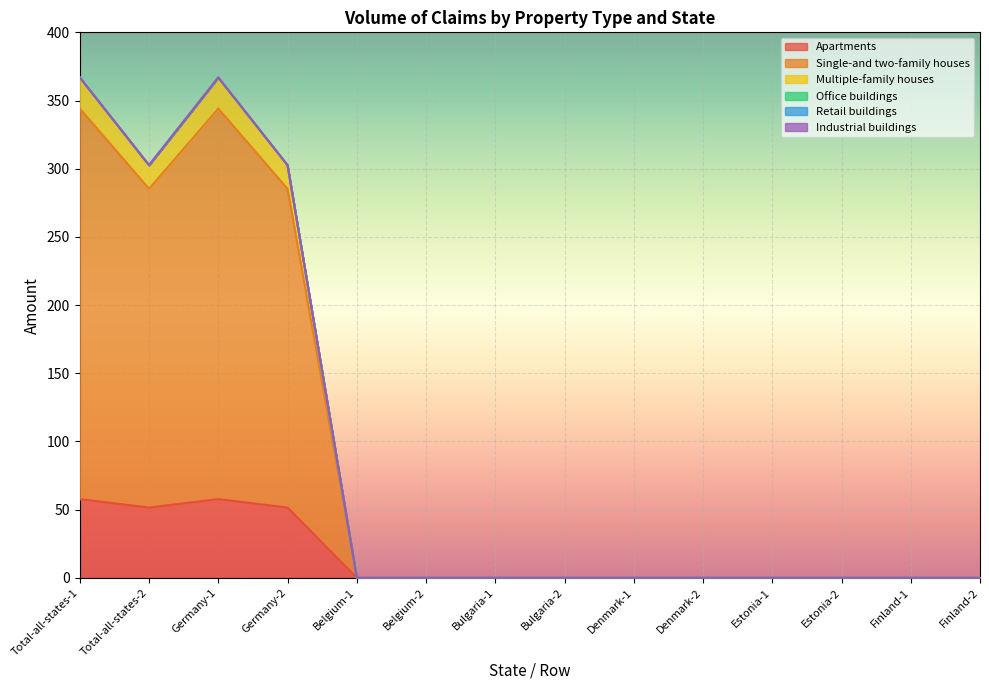

At how many categories does at least one series exceed 17?

4